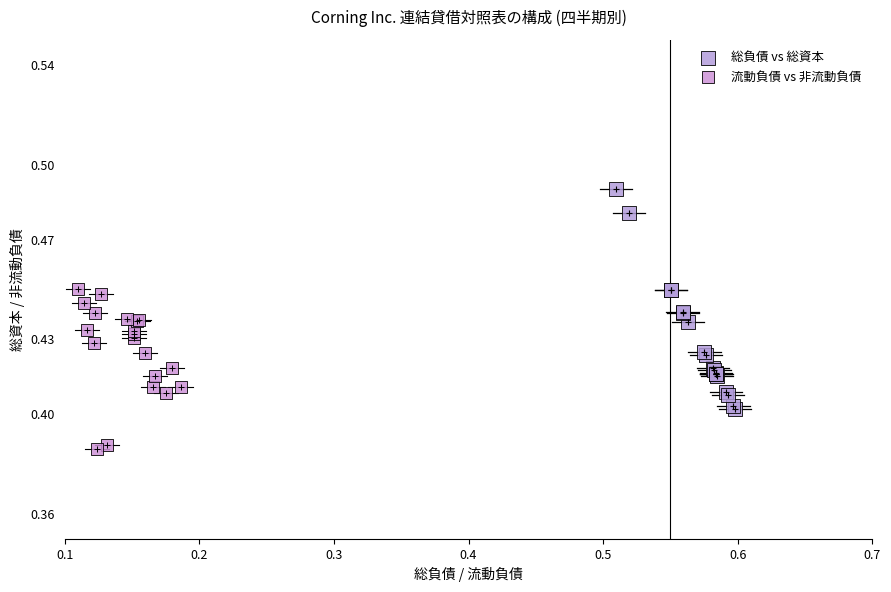

Which series reaches the minimum Y coordinate?

流動負債 vs 非流動負債